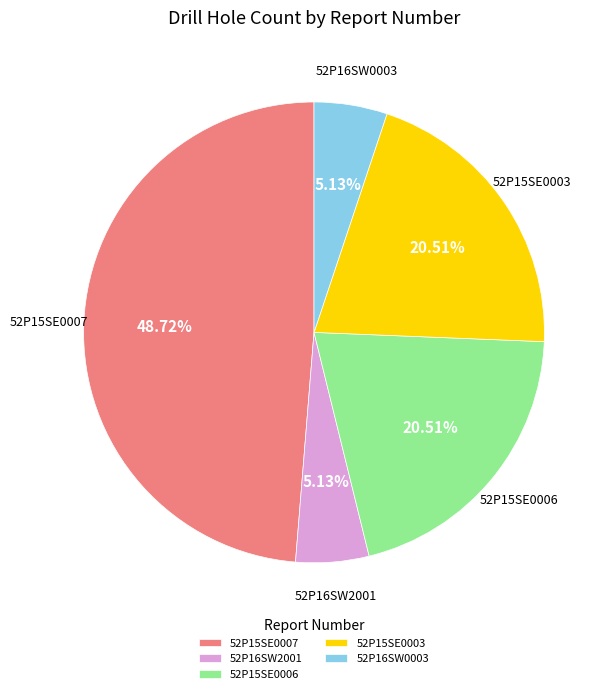

True or false: 52P15SE0003 accounts for 29% of the total.

False